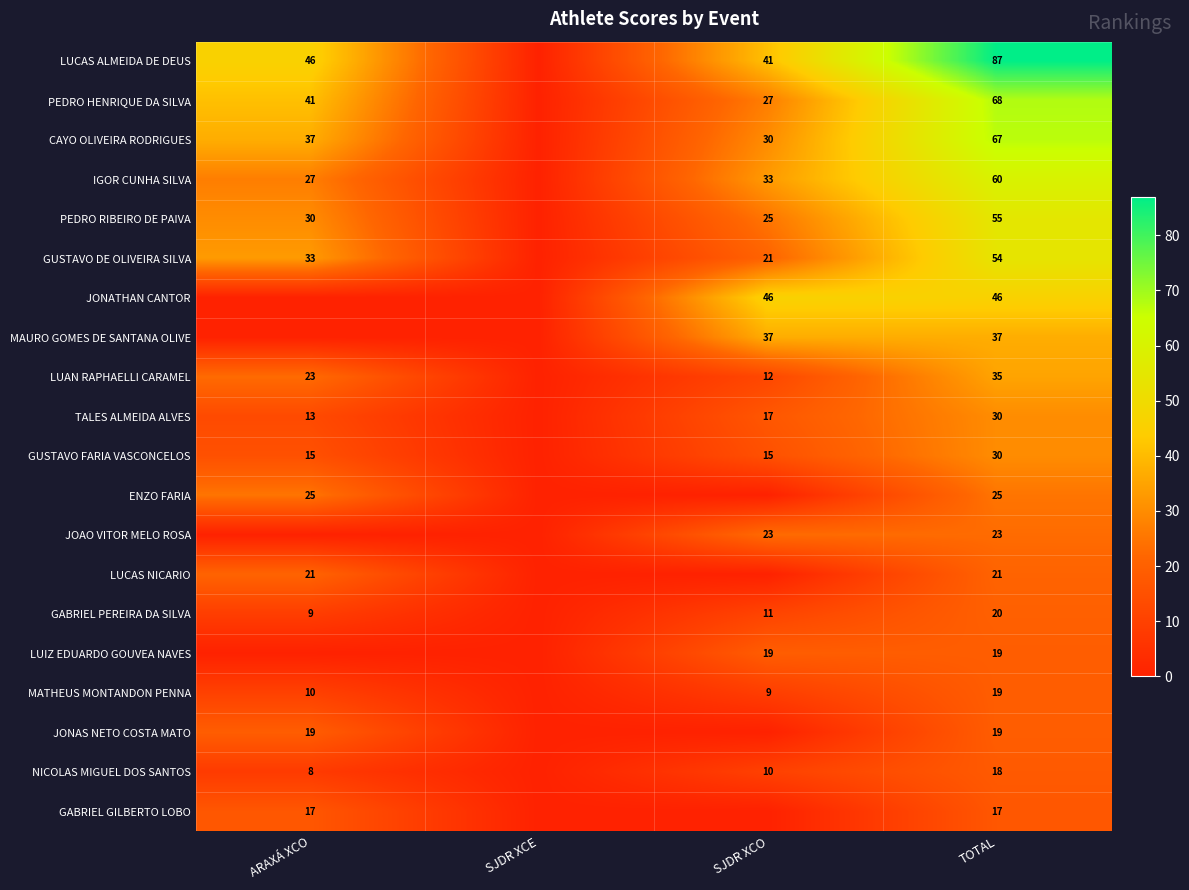

What is the spread (max minus min) of values at SJDR XCO?

46